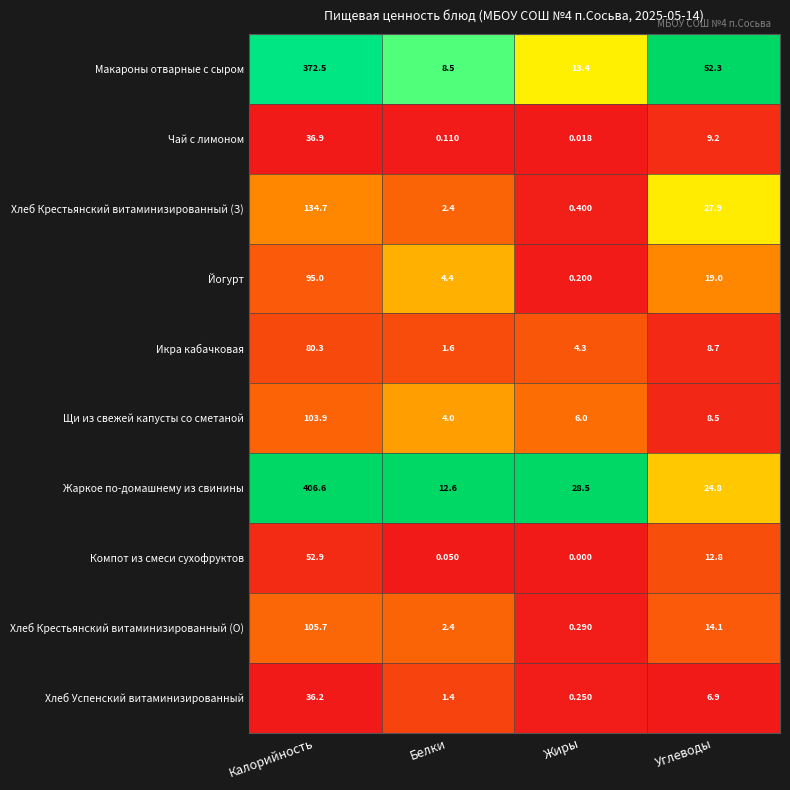

Which series changed the most between Калорийность and Жиры?

Жаркое по-домашнему из свинины